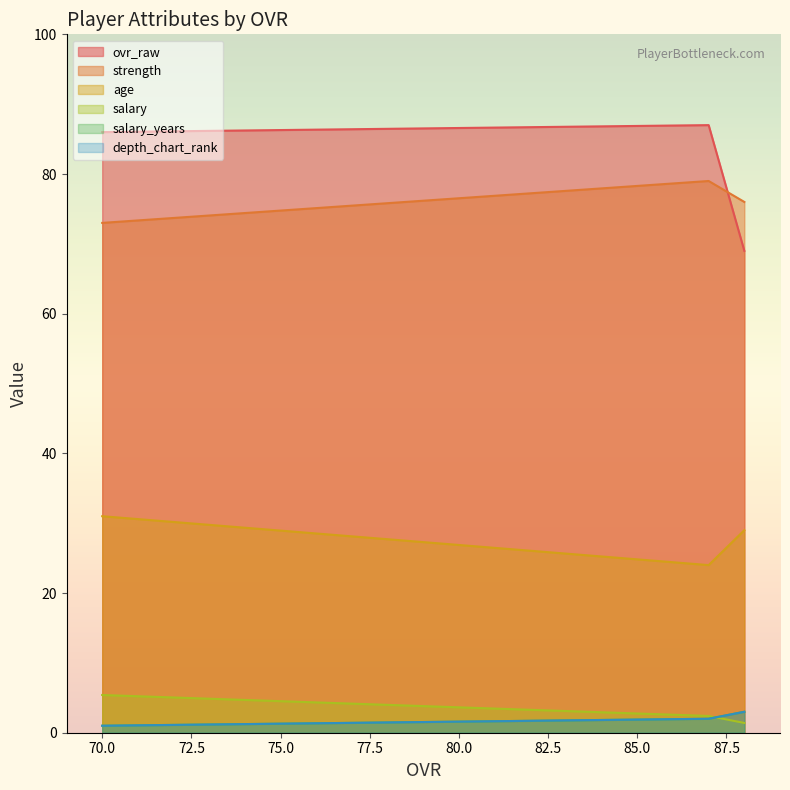

How many values in the salary series exceed 2?

2